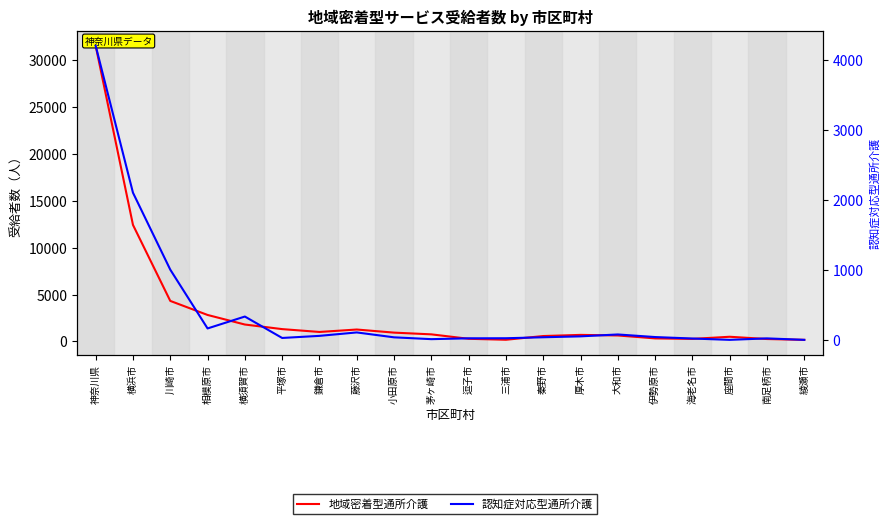

At which label does 地域密着型通所介護 first exceed 751?

神奈川県